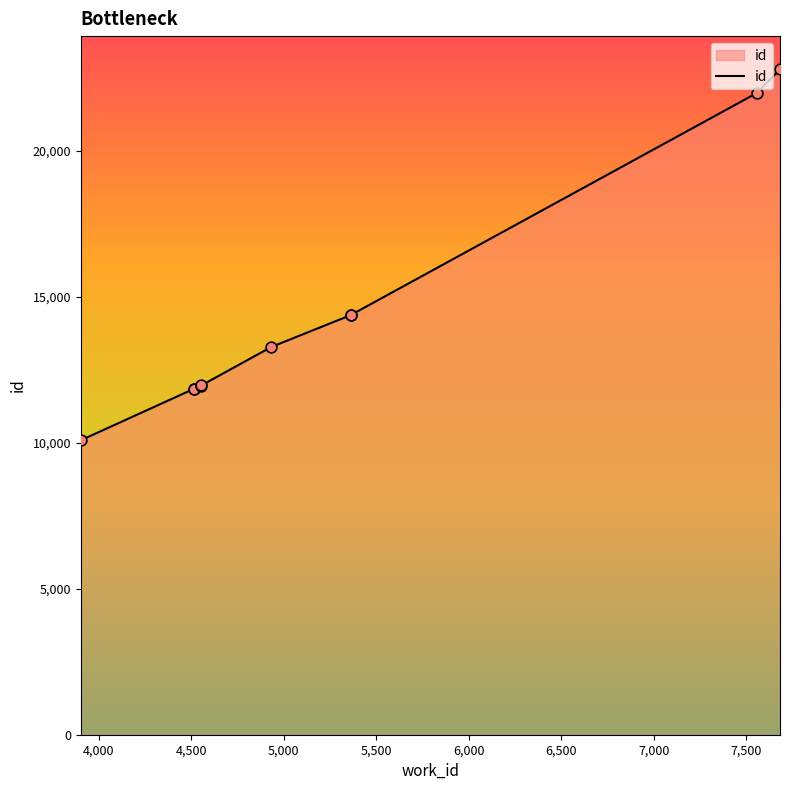

Approximately how many times larger is the value at 4513 compared to 4552?

1.0